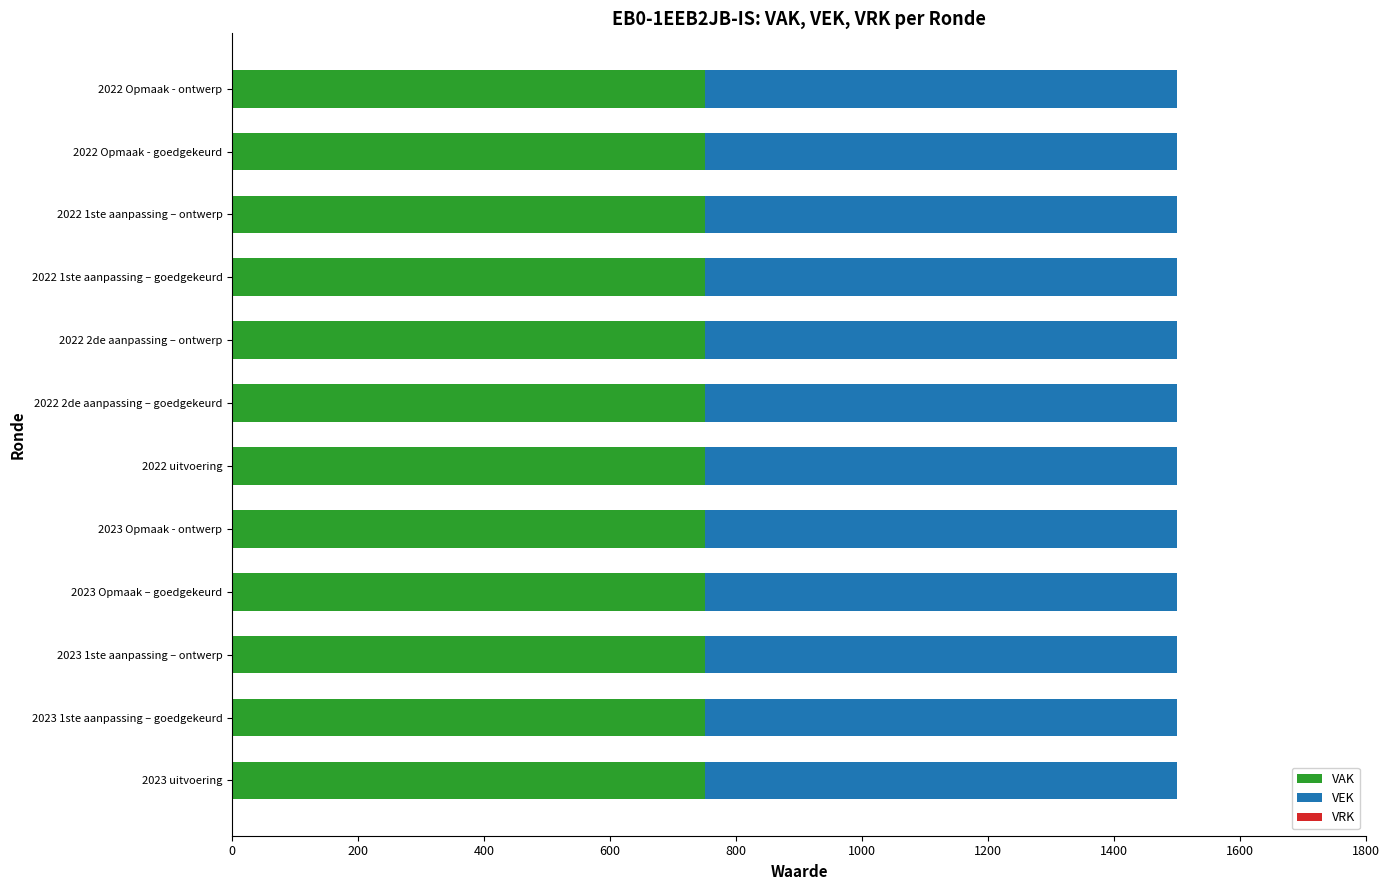

What is the spread (max minus min) of values at 2022 1ste aanpassing – goedgekeurd?

750